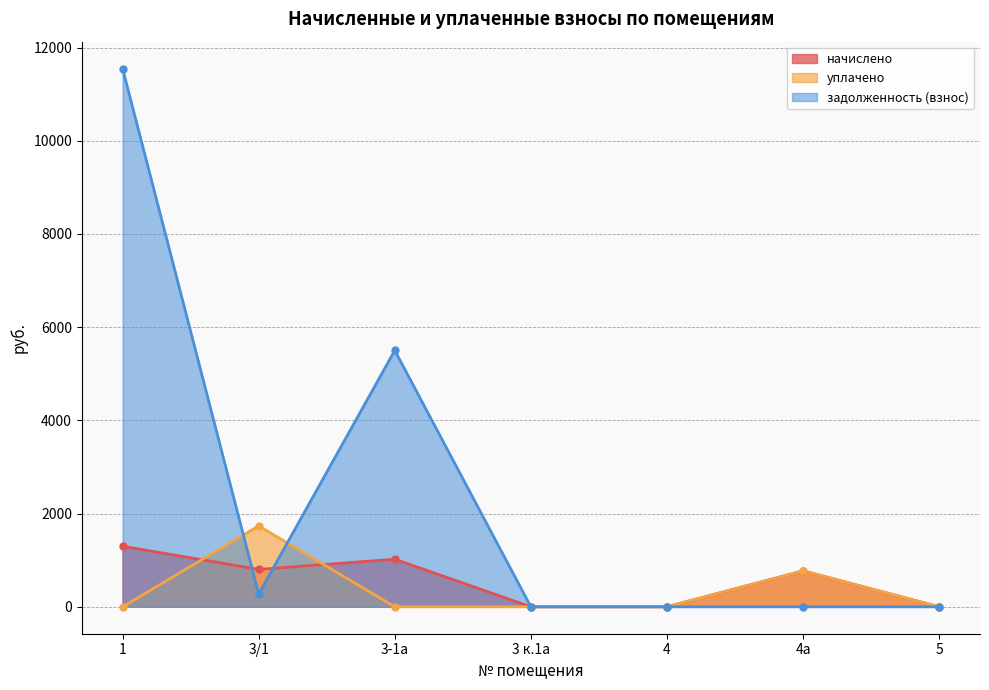

What is the label of the 6th point from the left?

4а